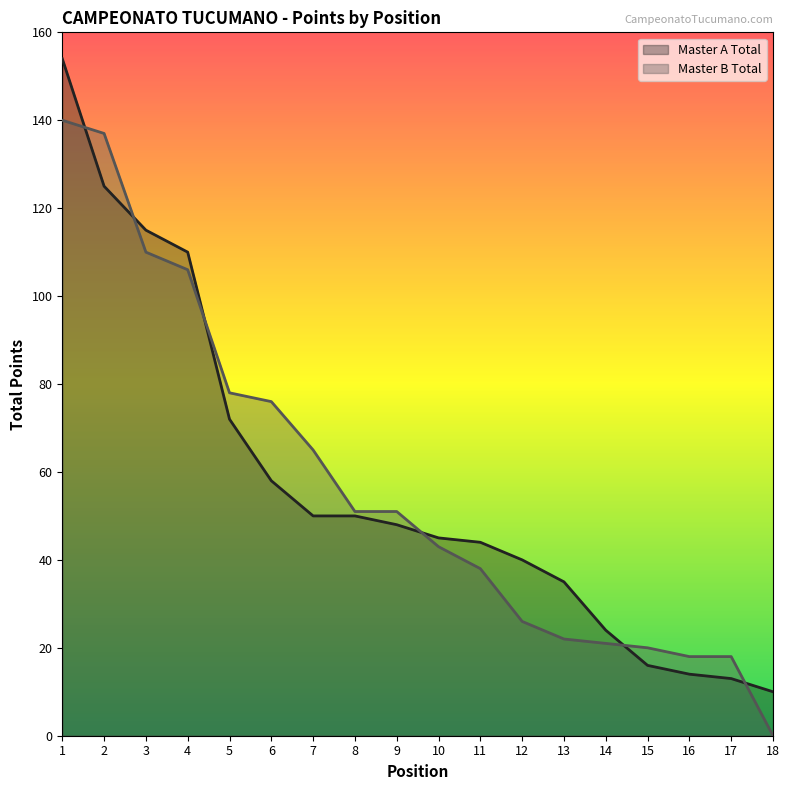

The value of Master B Total at 14 is 21. True or false?

True